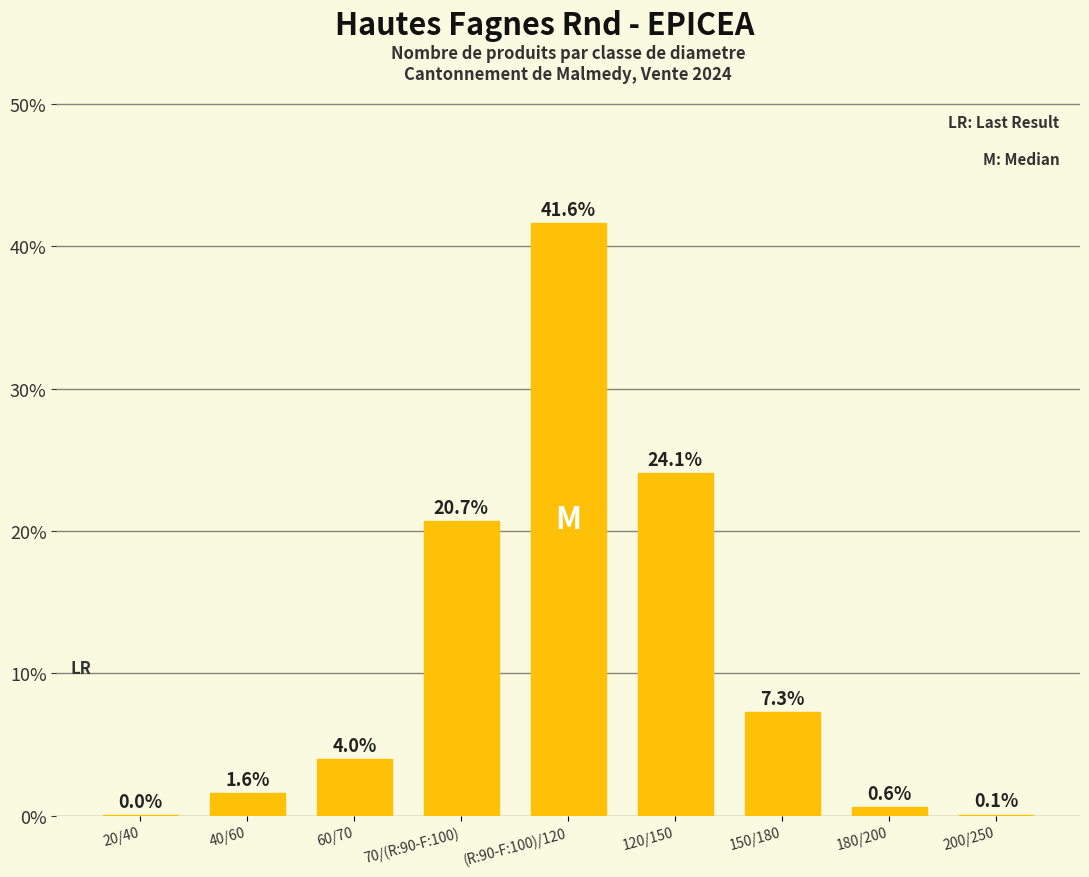

Which category has the highest value across all series?

(R:90-F:100)/120